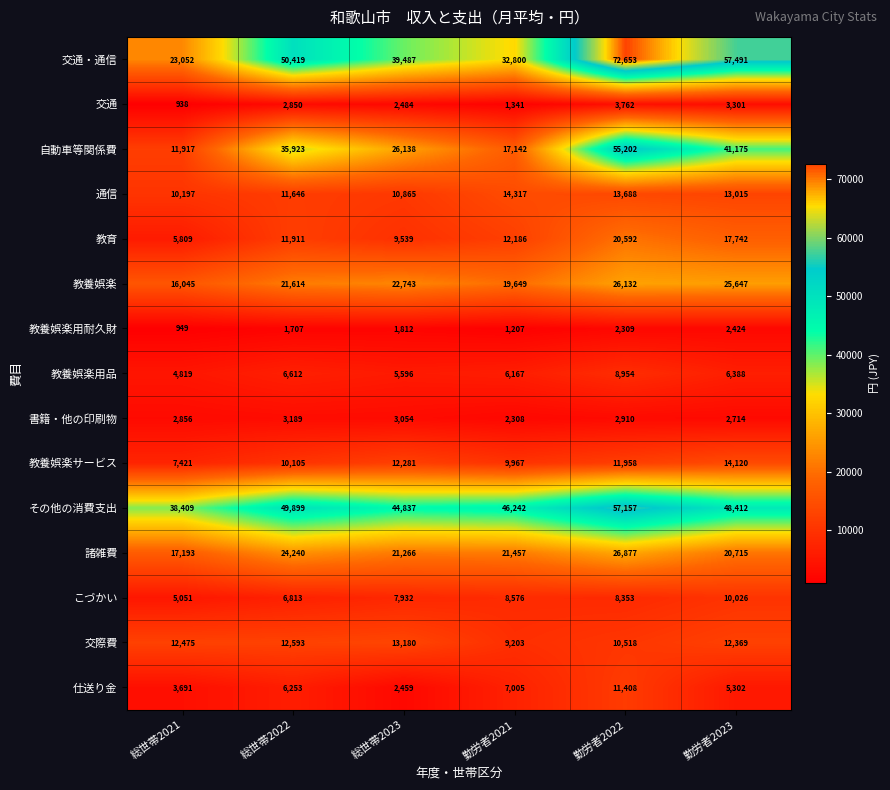

What is the lowest value of the 教養娯楽 series?

16045